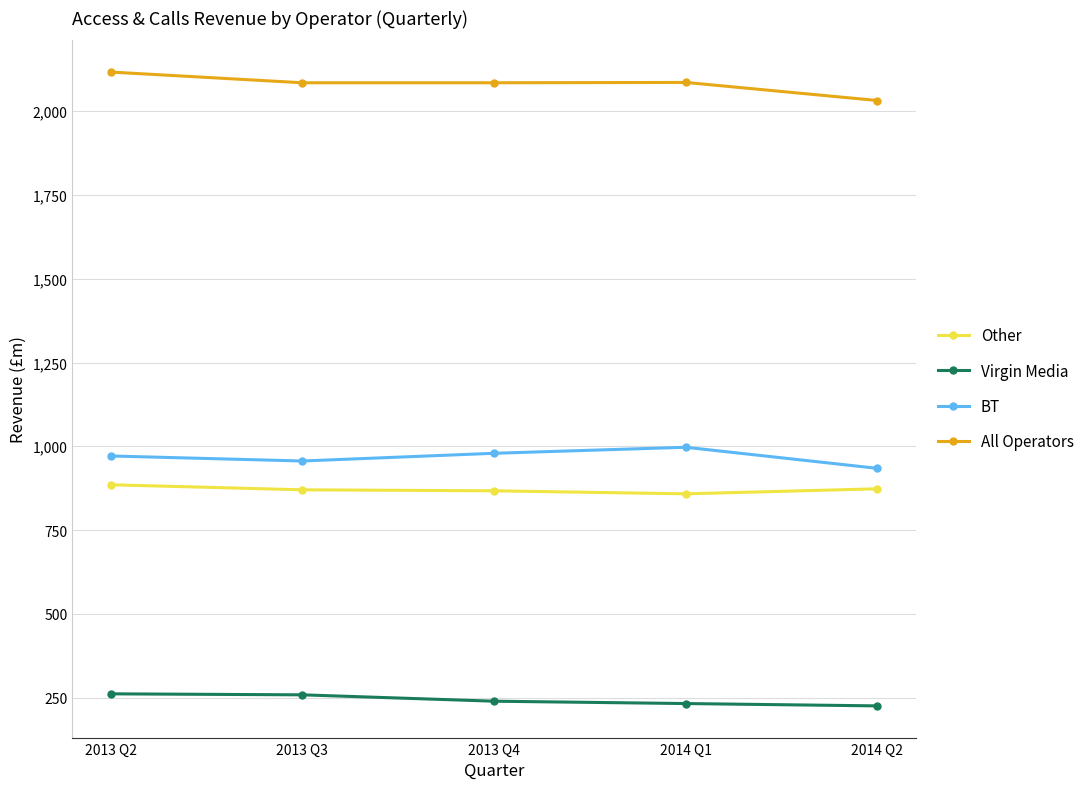

What position from the right is 2014 Q2?

1